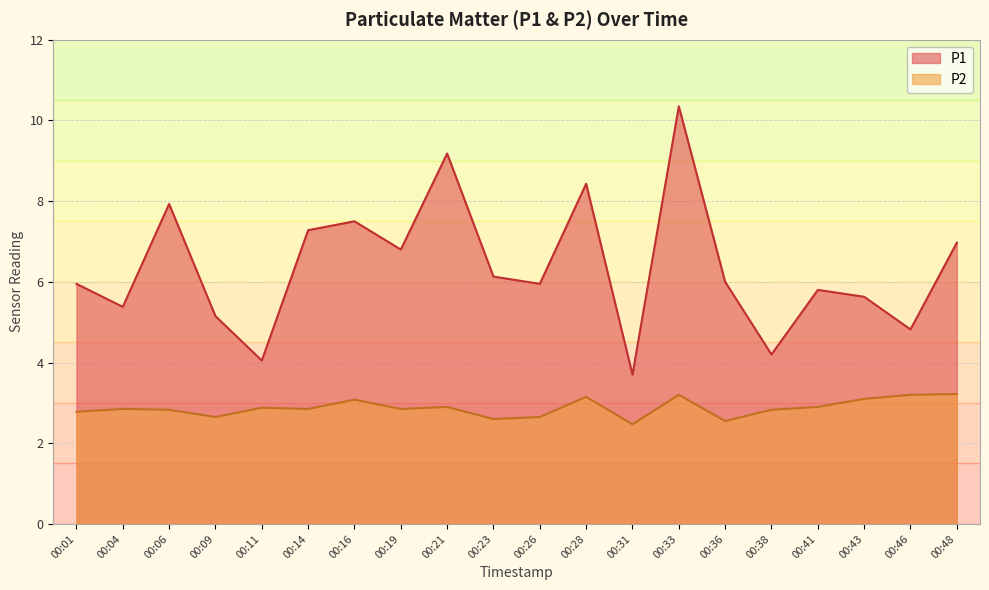

What is the sum of the P1 values at 00:48 and 00:28?

15.4